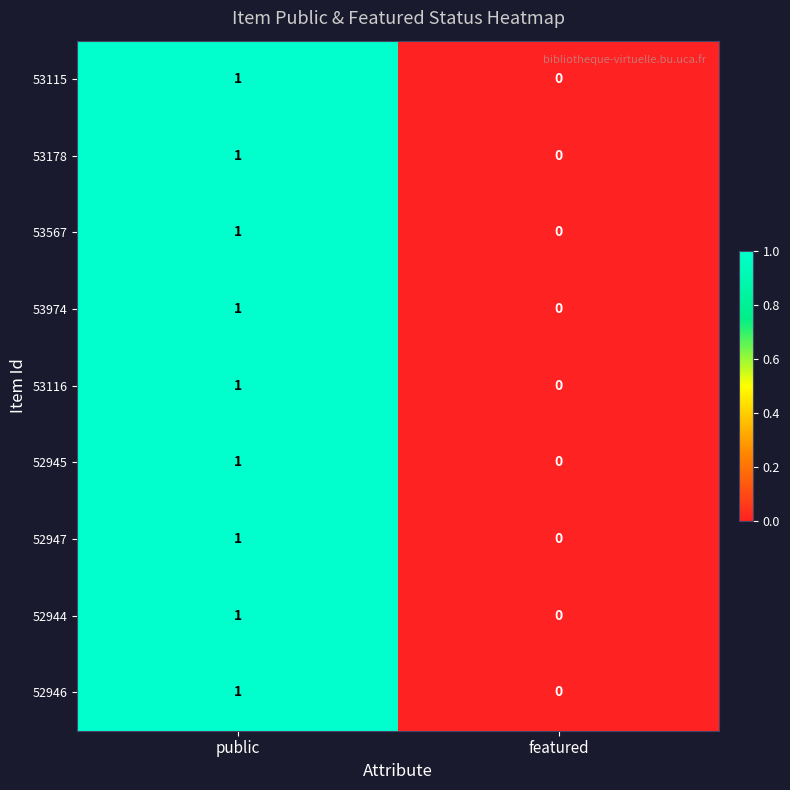

Is the value of 53178 at public greater than the value of 53116 at featured?

Yes